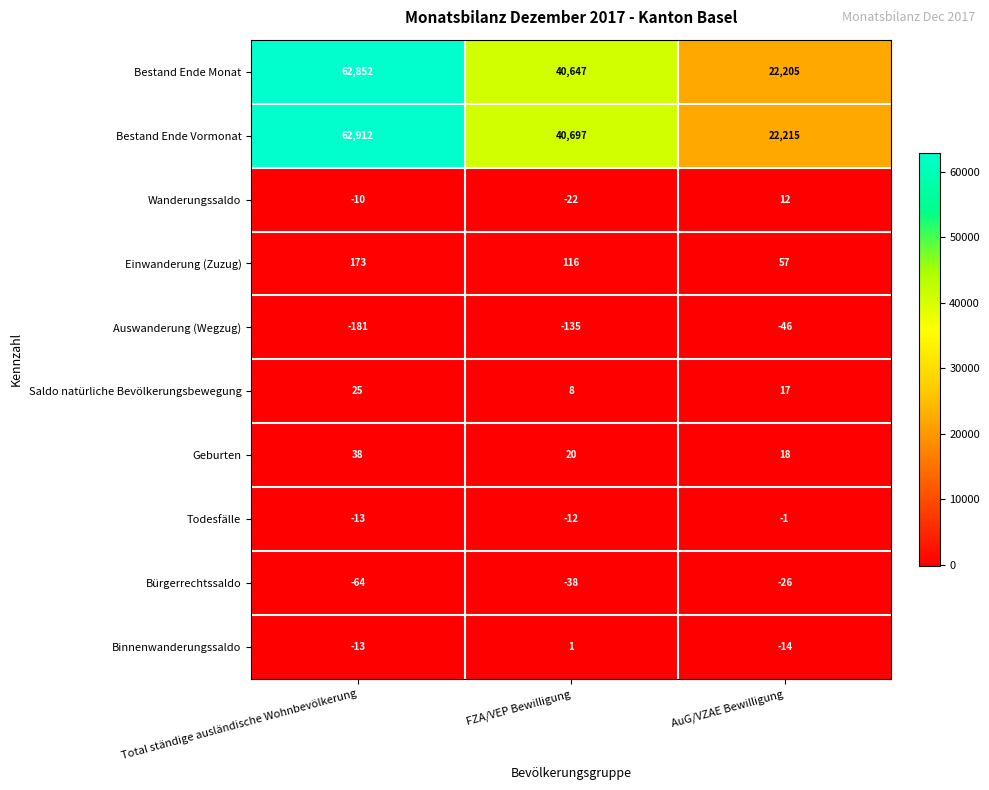

Reading left to right, transcribe all the data shown in this chart.

Bestand Ende Monat: Total ständige ausländische Wohnbevölkerung=62852	FZA/VEP Bewilligung=40647	AuG/VZAE Bewilligung=22205
Bestand Ende Vormonat: Total ständige ausländische Wohnbevölkerung=62912	FZA/VEP Bewilligung=40697	AuG/VZAE Bewilligung=22215
Wanderungssaldo: Total ständige ausländische Wohnbevölkerung=-10	FZA/VEP Bewilligung=-22	AuG/VZAE Bewilligung=12
Einwanderung (Zuzug): Total ständige ausländische Wohnbevölkerung=173	FZA/VEP Bewilligung=116	AuG/VZAE Bewilligung=57
Auswanderung (Wegzug): Total ständige ausländische Wohnbevölkerung=-181	FZA/VEP Bewilligung=-135	AuG/VZAE Bewilligung=-46
Saldo natürliche Bevölkerungsbewegung: Total ständige ausländische Wohnbevölkerung=25	FZA/VEP Bewilligung=8	AuG/VZAE Bewilligung=17
Geburten: Total ständige ausländische Wohnbevölkerung=38	FZA/VEP Bewilligung=20	AuG/VZAE Bewilligung=18
Todesfälle: Total ständige ausländische Wohnbevölkerung=-13	FZA/VEP Bewilligung=-12	AuG/VZAE Bewilligung=-1
Bürgerrechtssaldo: Total ständige ausländische Wohnbevölkerung=-64	FZA/VEP Bewilligung=-38	AuG/VZAE Bewilligung=-26
Binnenwanderungssaldo: Total ständige ausländische Wohnbevölkerung=-13	FZA/VEP Bewilligung=1	AuG/VZAE Bewilligung=-14